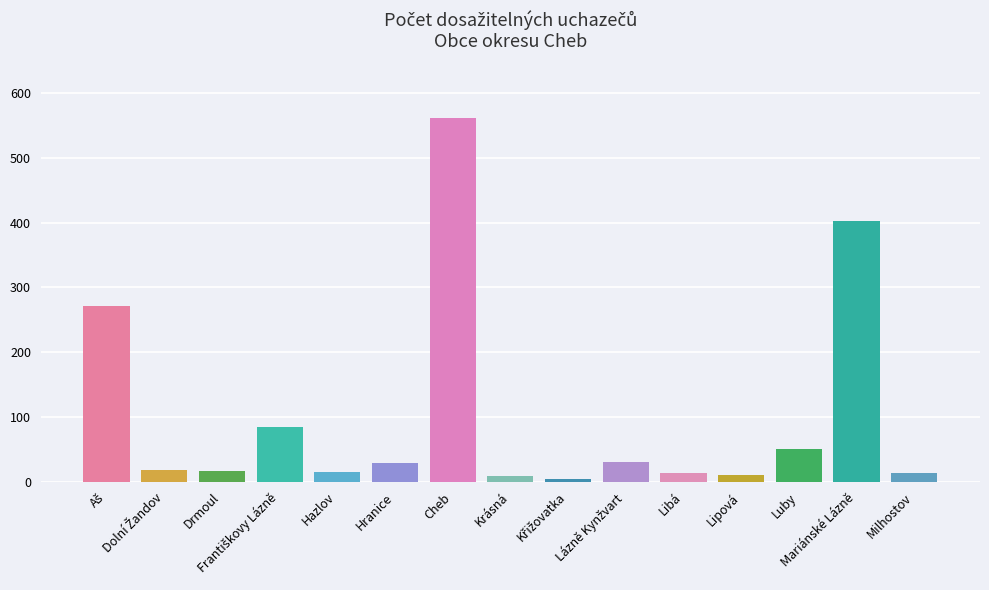

What is the greatest value displayed?

562